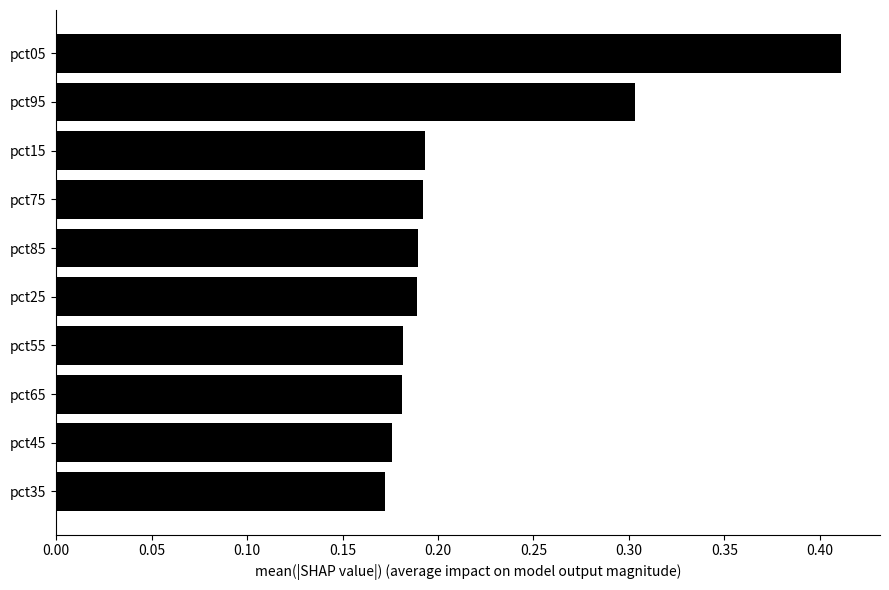

What is the difference between the second highest and second lowest values?

0.1